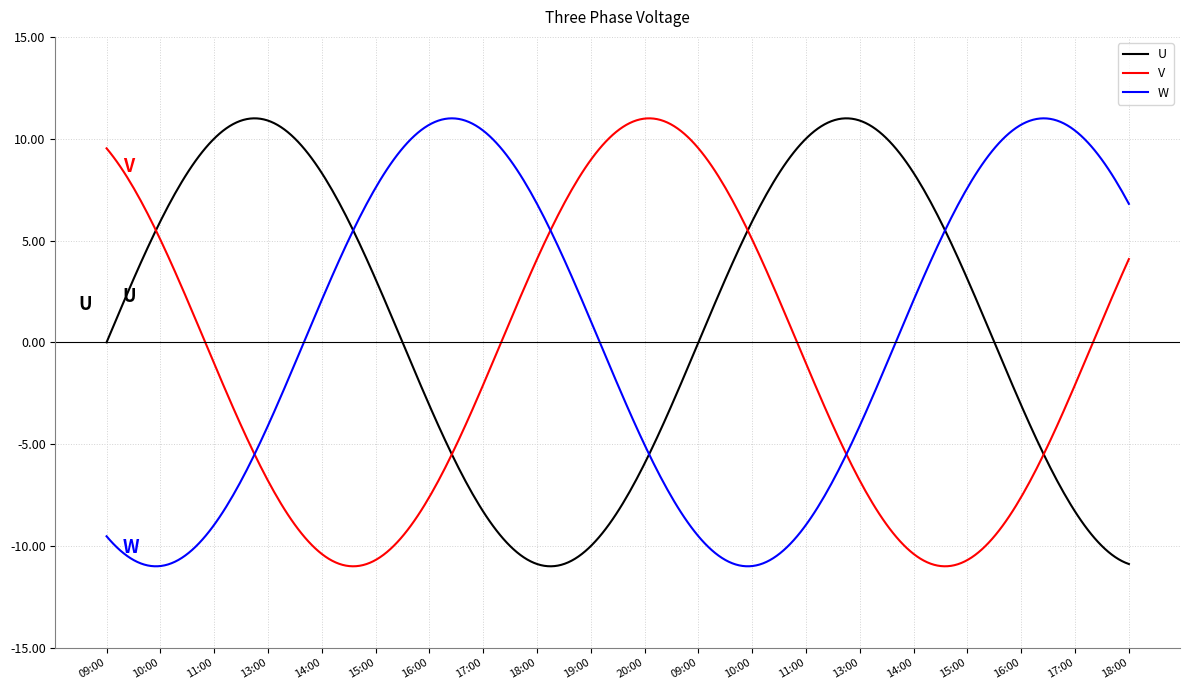

True or false: W and V cross at least once.

True